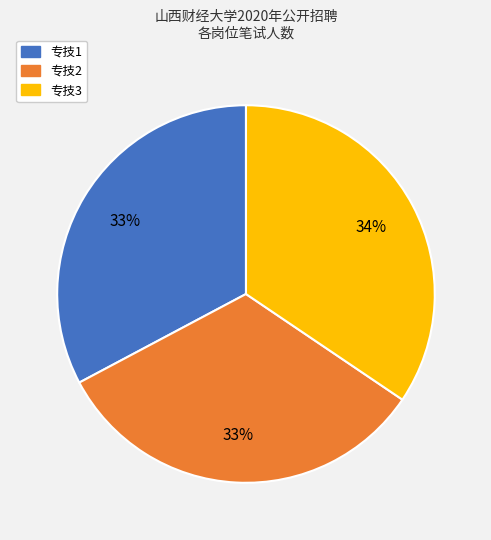

Is there any slice that represents more than half of the pie?

No